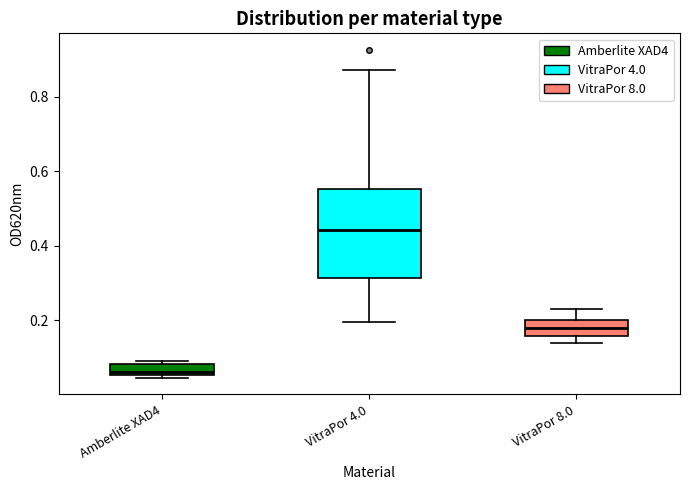

Which box has the highest median line?

VitraPor 4.0